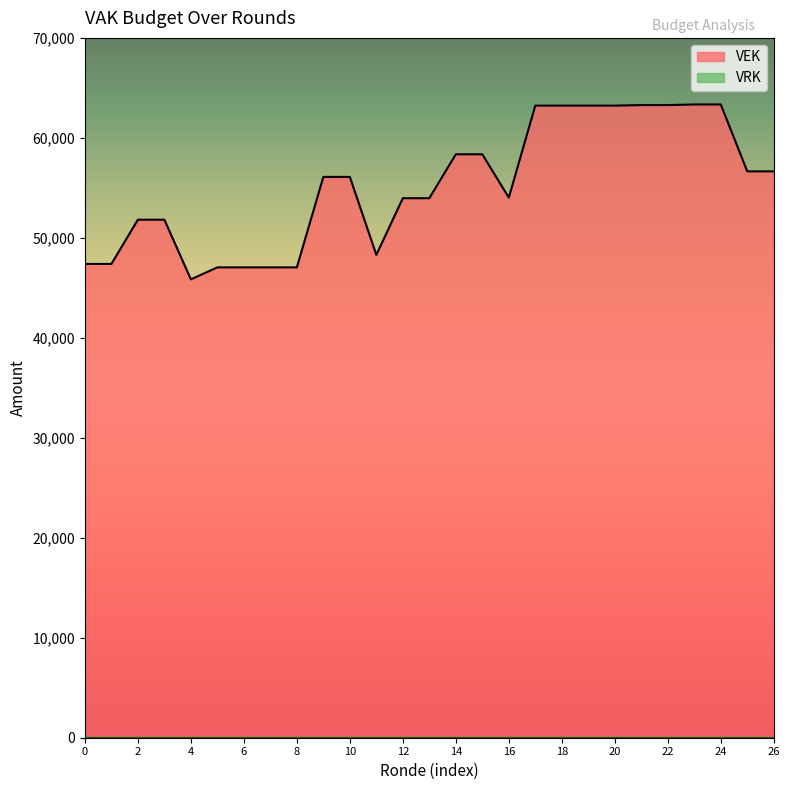

What is the maximum value shown in the chart?

63342